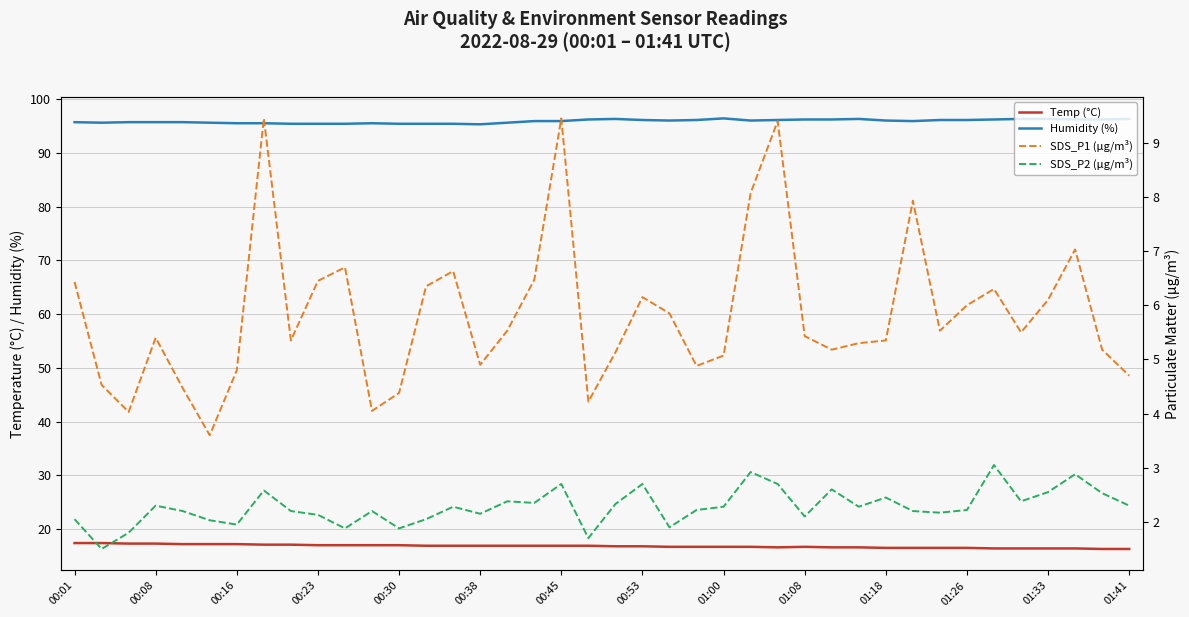

Reading left to right, list all the values displayed in this chart.

Temp (°C): 17.4	17.4	17.3	17.3	17.2	17.2	17.2	17.1	17.1	17.0	17.0	17.0	17.0	16.9	16.9	16.9	16.9	16.9	16.9	16.9	16.8	16.8	16.7	16.7	16.7	16.7	16.6	16.7	16.6	16.6	16.5	16.5	16.5	16.5	16.4	16.4	16.4	16.4	16.3	16.3
Humidity (%): 95.7	95.6	95.7	95.7	95.7	95.6	95.5	95.5	95.4	95.4	95.4	95.5	95.4	95.4	95.4	95.3	95.6	95.9	95.9	96.2	96.3	96.1	96.0	96.1	96.4	96.0	96.1	96.2	96.2	96.3	96.0	95.9	96.1	96.1	96.2	96.3	96.3	96.2	96.2	96.3
SDS_P1 (µg/m³): 6.4	4.5	4.0	5.4	4.5	3.6	4.8	9.4	5.3	6.5	6.7	4.0	4.4	6.3	6.6	4.9	5.5	6.5	9.4	4.2	5.1	6.2	5.8	4.9	5.1	8.1	9.4	5.4	5.2	5.3	5.3	7.9	5.5	6.0	6.3	5.5	6.1	7.0	5.2	4.7
SDS_P2 (µg/m³): 2.0	1.5	1.8	2.3	2.2	2.0	1.9	2.6	2.2	2.1	1.9	2.2	1.9	2.0	2.3	2.1	2.4	2.4	2.7	1.7	2.3	2.7	1.9	2.2	2.3	2.9	2.7	2.1	2.6	2.3	2.5	2.2	2.2	2.2	3.0	2.4	2.5	2.9	2.5	2.3